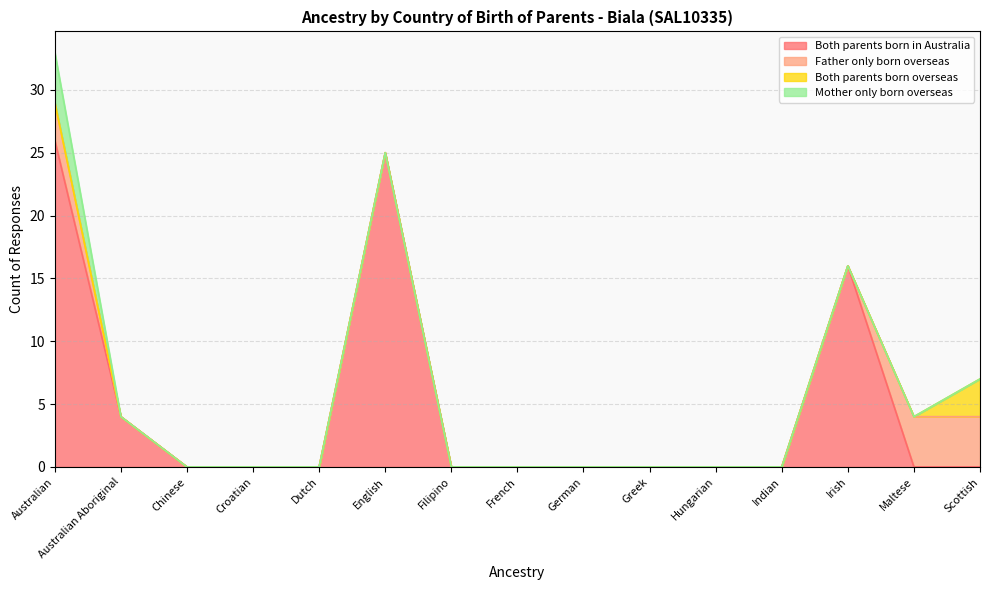

Is it true that Both parents born overseas equals 0 at Dutch?

True